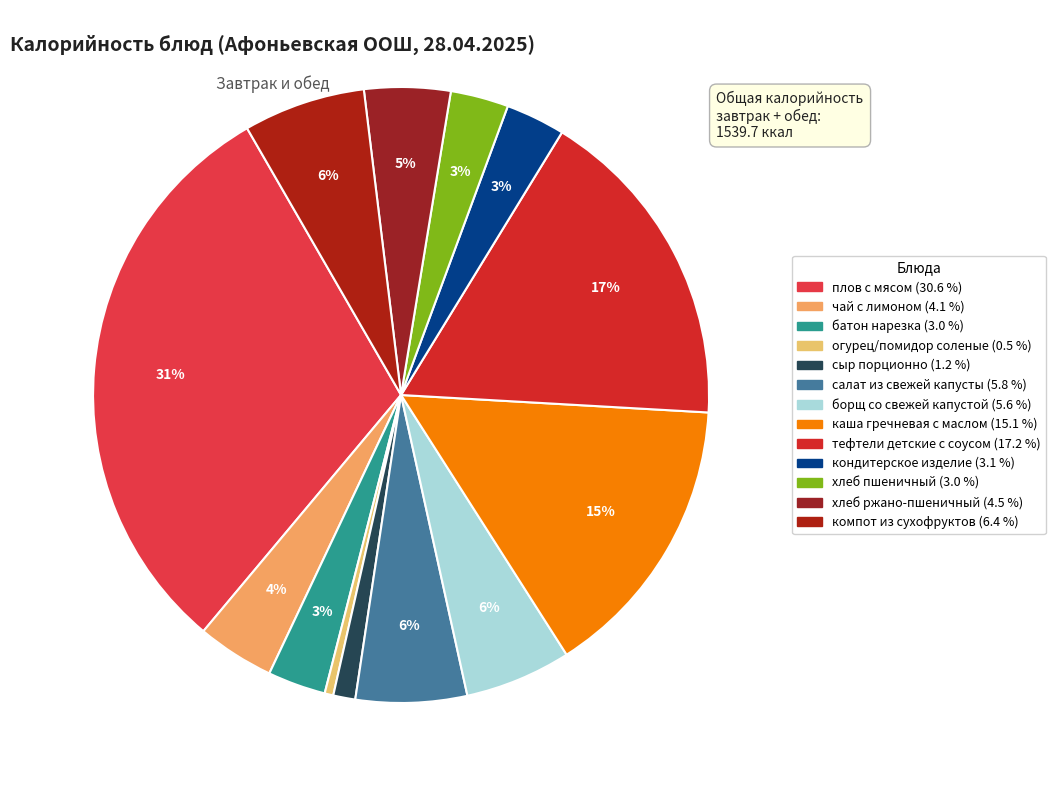

Which category has the biggest portion of the pie?

плов с мясом